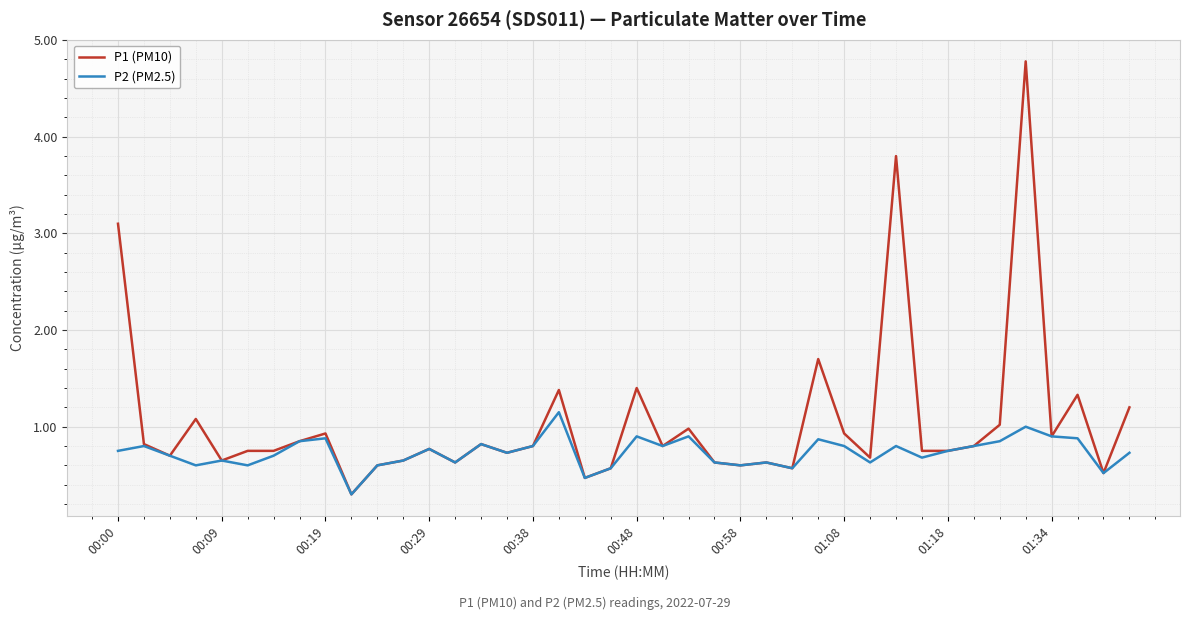

What is the minimum value for P1 (PM10)?

0.3